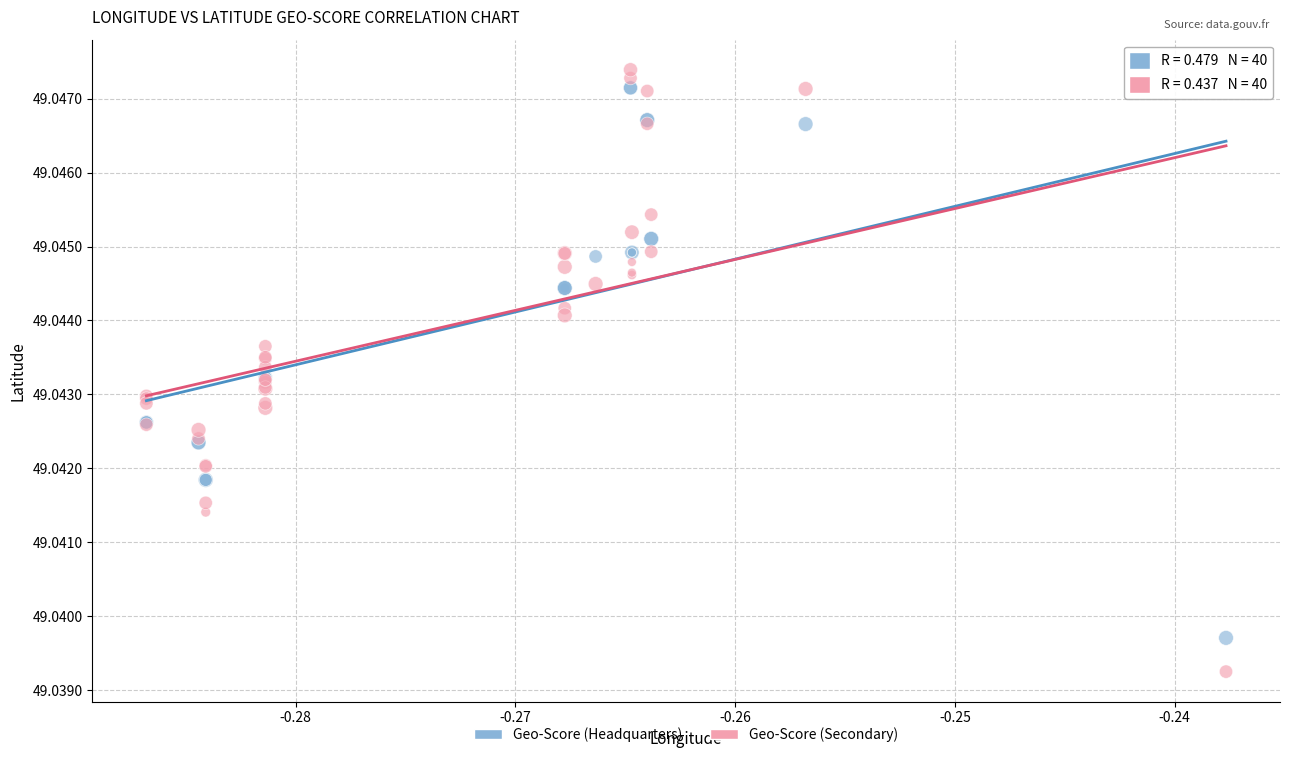

Which series has the widest spread of Y values?

Geo-Score (Secondary)